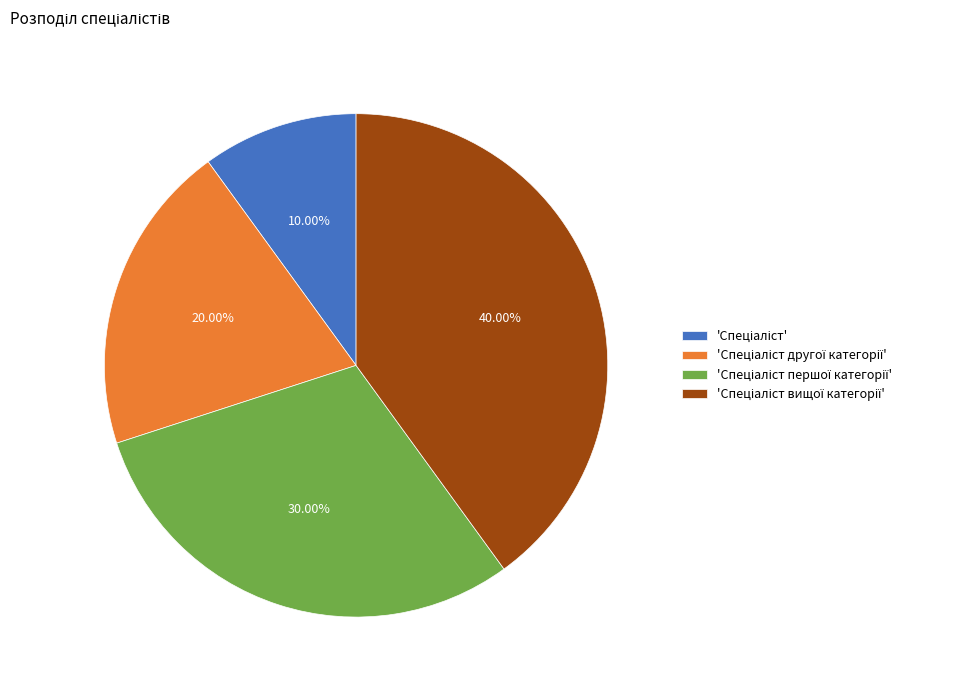

Is there any slice that represents more than half of the pie?

No